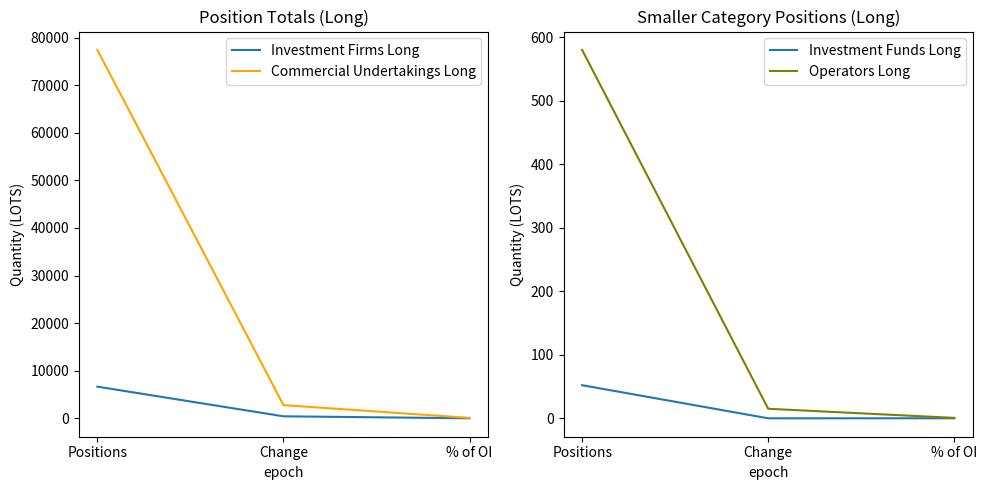

Rank the series by their maximum value, from lowest to highest.

Investment Funds Long, Operators Long, Investment Firms Long, Commercial Undertakings Long